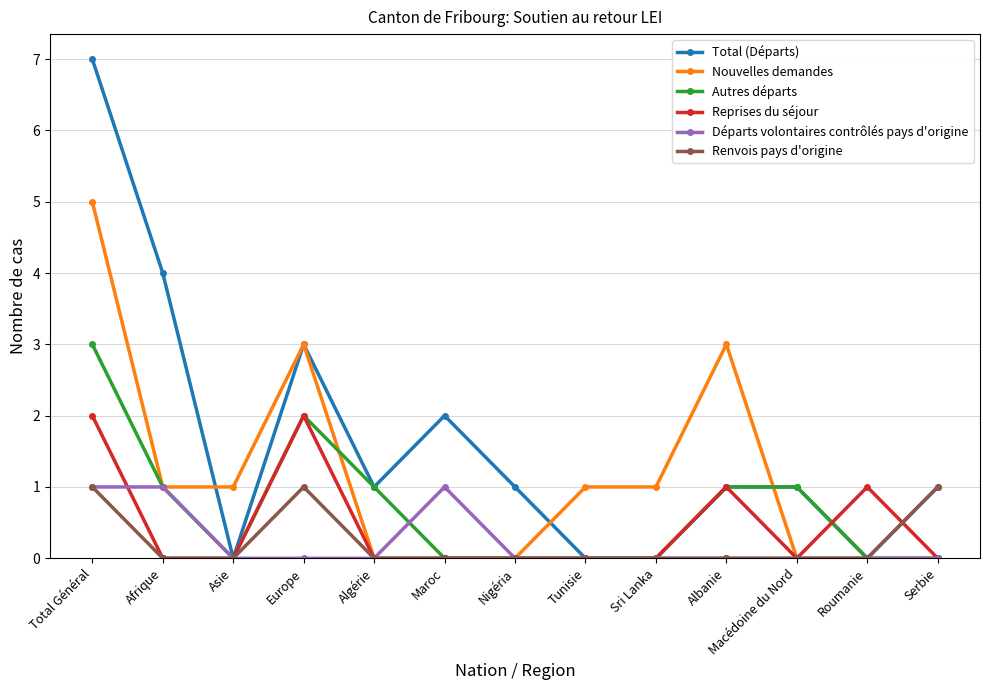

What is the value of the Reprises du séjour point at the 1st from the left?

2